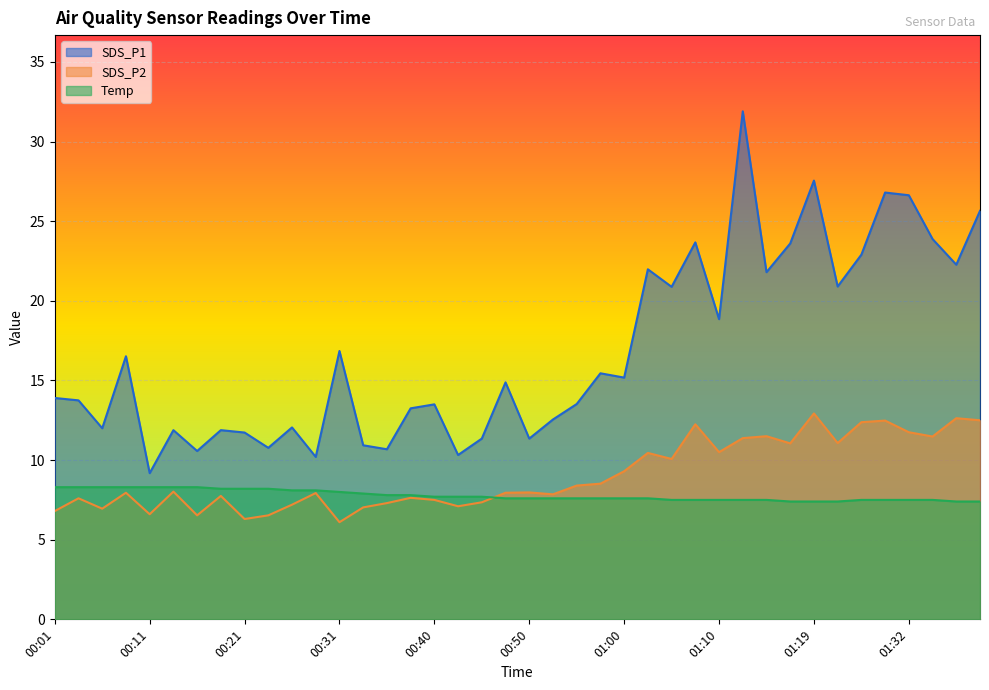

Which category has the lowest value across all series?

00:31